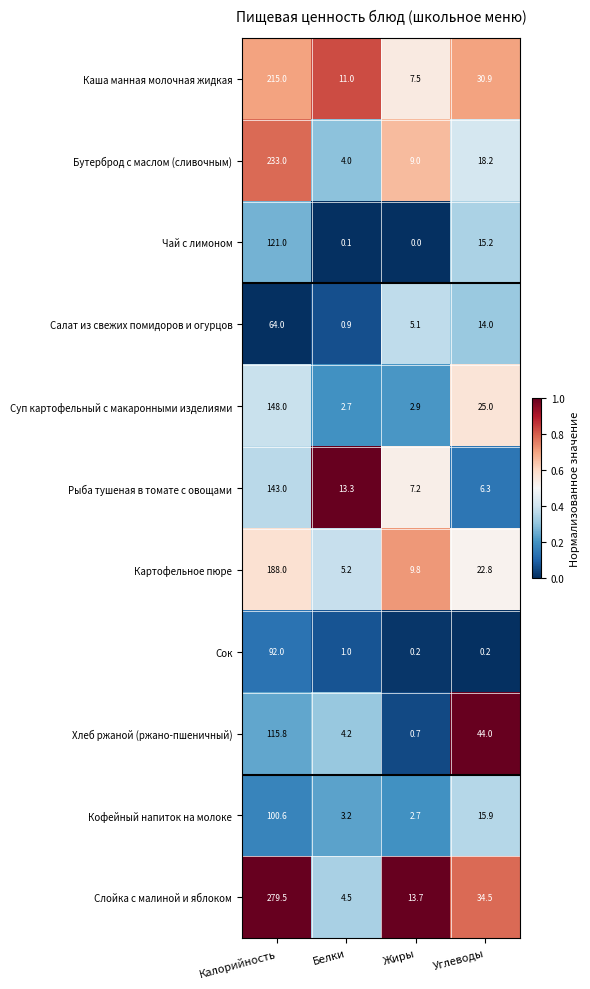

What is the difference between the Кофейный напиток на молоке values at Калорийность and Белки?

97.4